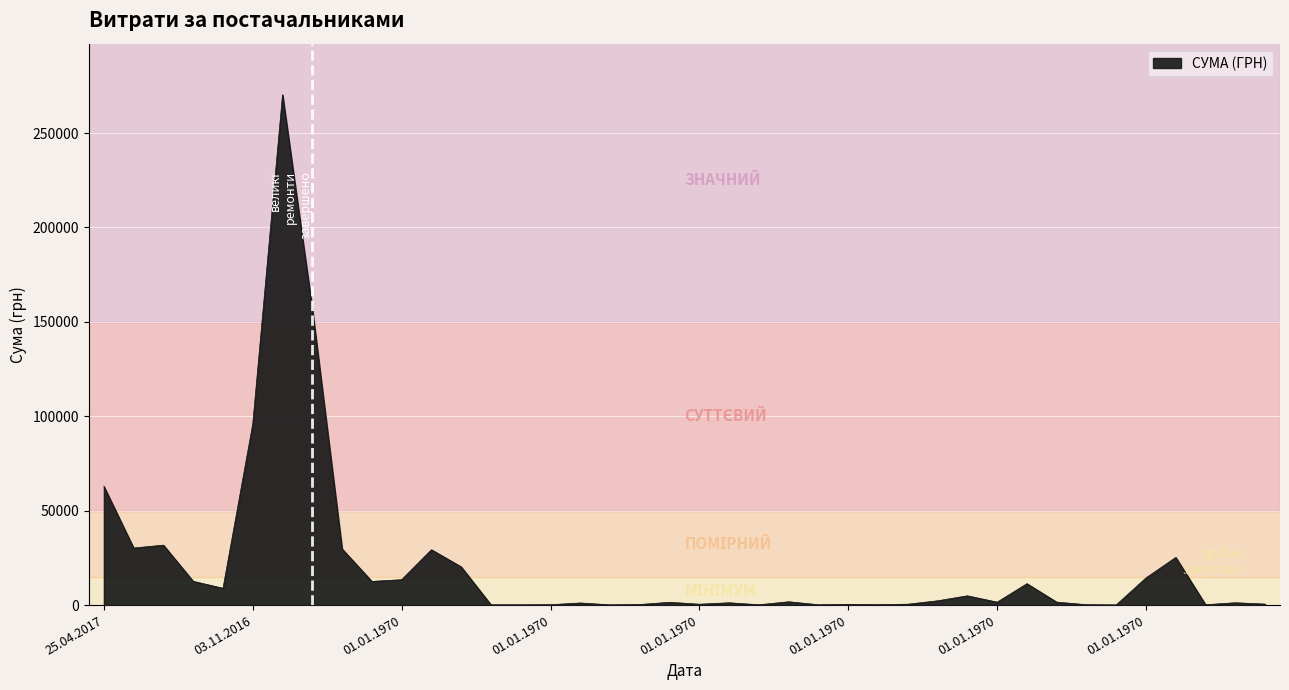

What is the greatest value displayed?

270300.2